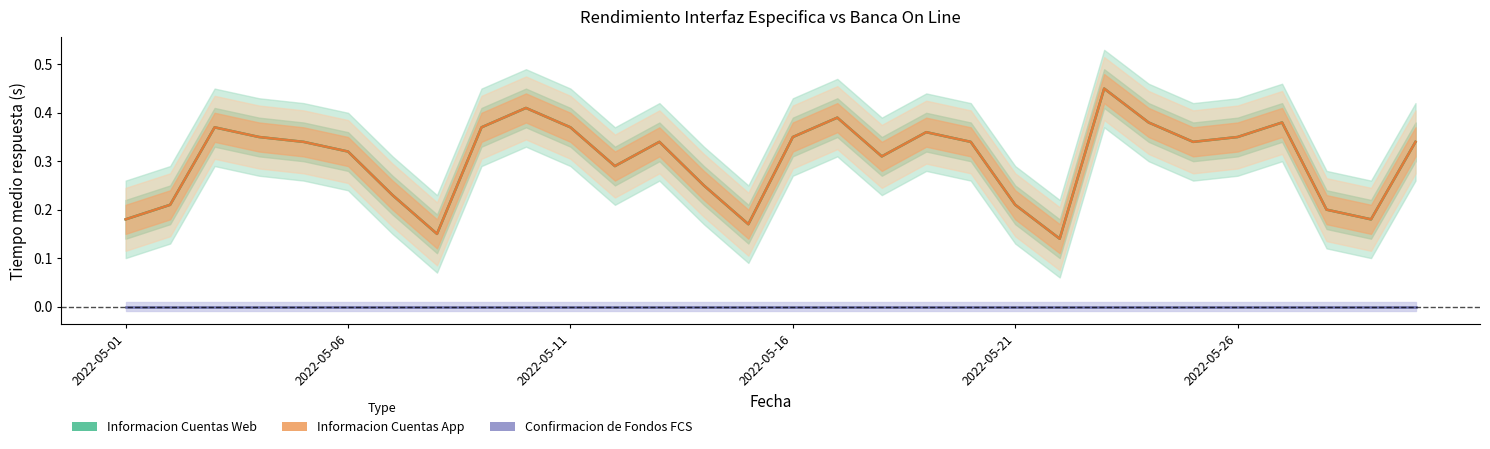

Which category has the lowest value in the Confirmacion de Fondos FCS series?

2022-05-01